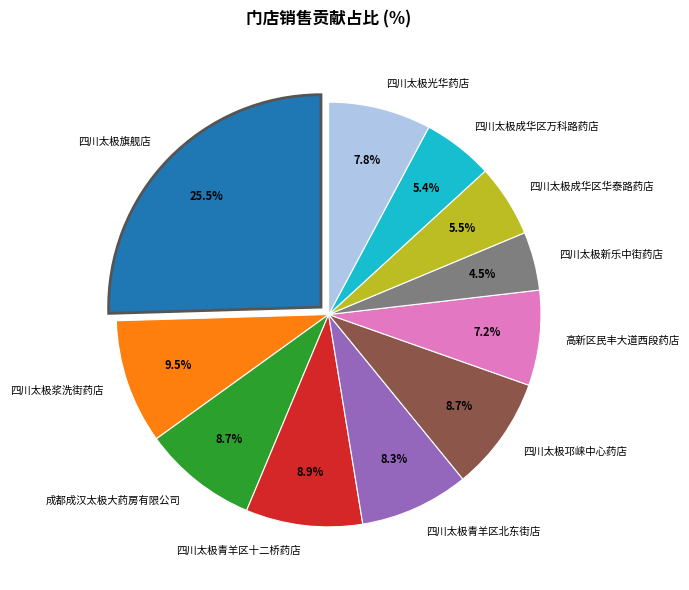

To the nearest percent, what is the difference between the largest and smallest slice percentages?

21%